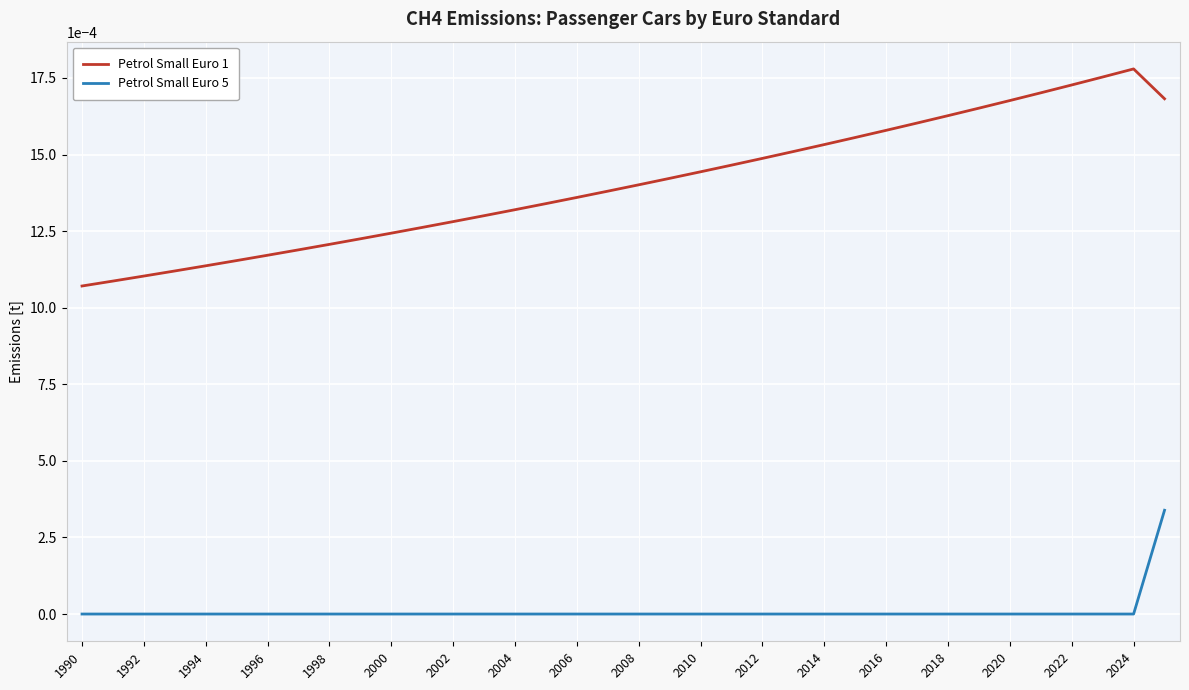

Which series has the widest spread of values?

Petrol Small Euro 1